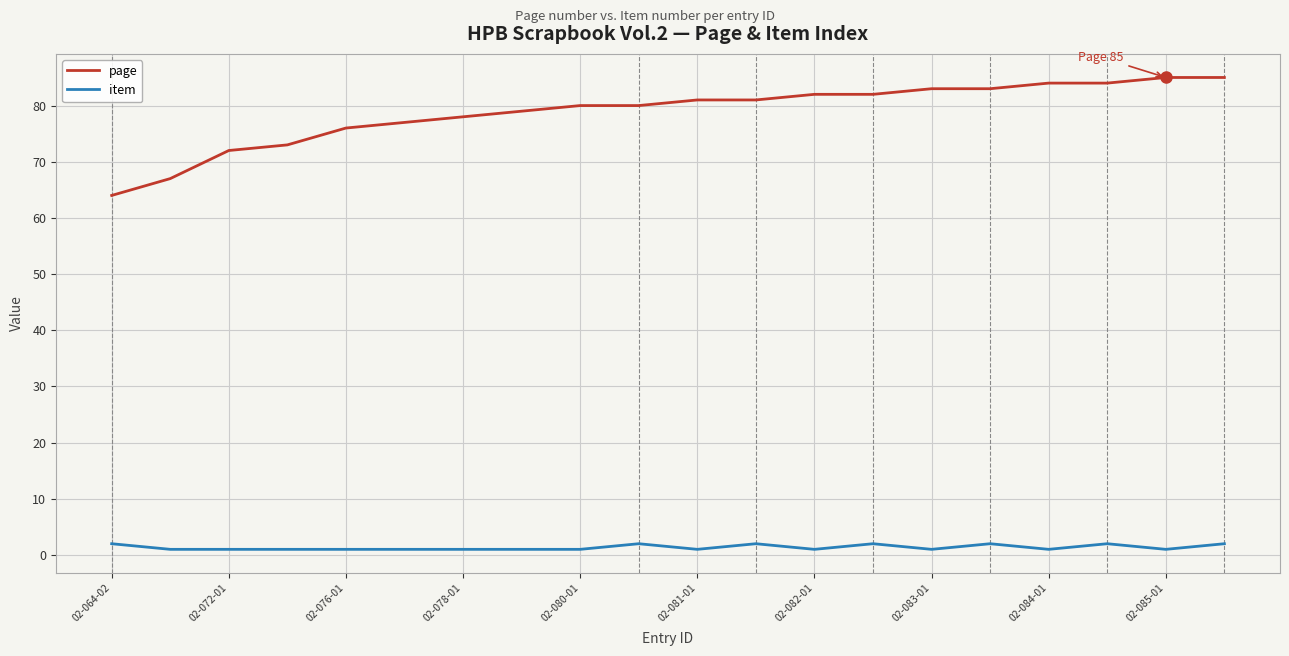

Which series has the widest spread of values?

page